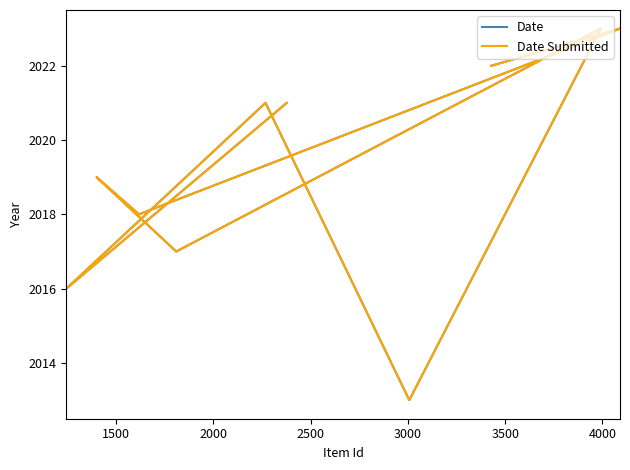

True or false: Date Submitted and Date cross at least once.

False